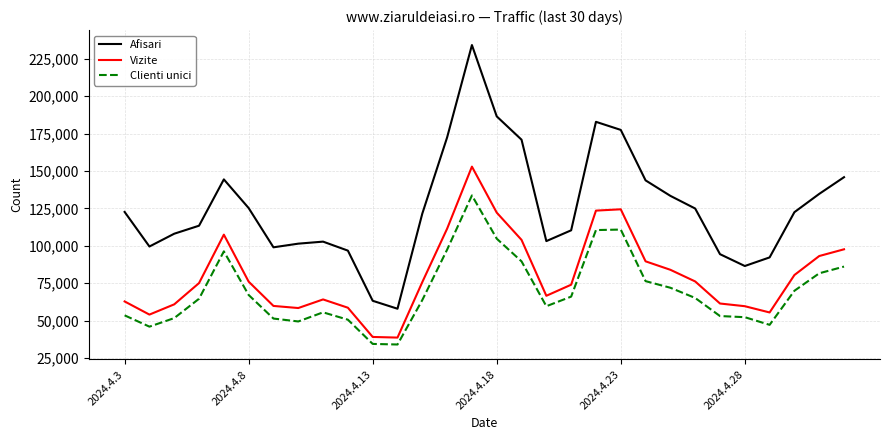

Rank the series by their average value, from highest to lowest.

Afisari, Vizite, Clienti unici